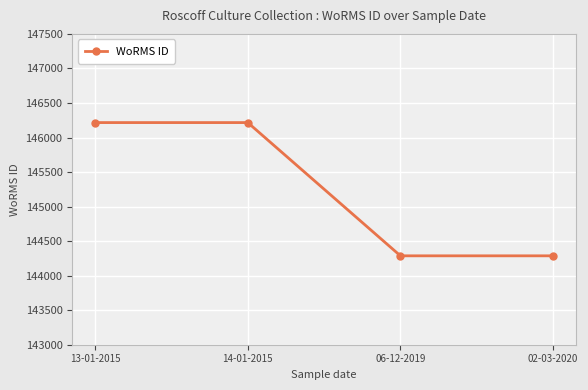

Approximately how many times larger is the value at 14-01-2015 compared to 02-03-2020?

1.0